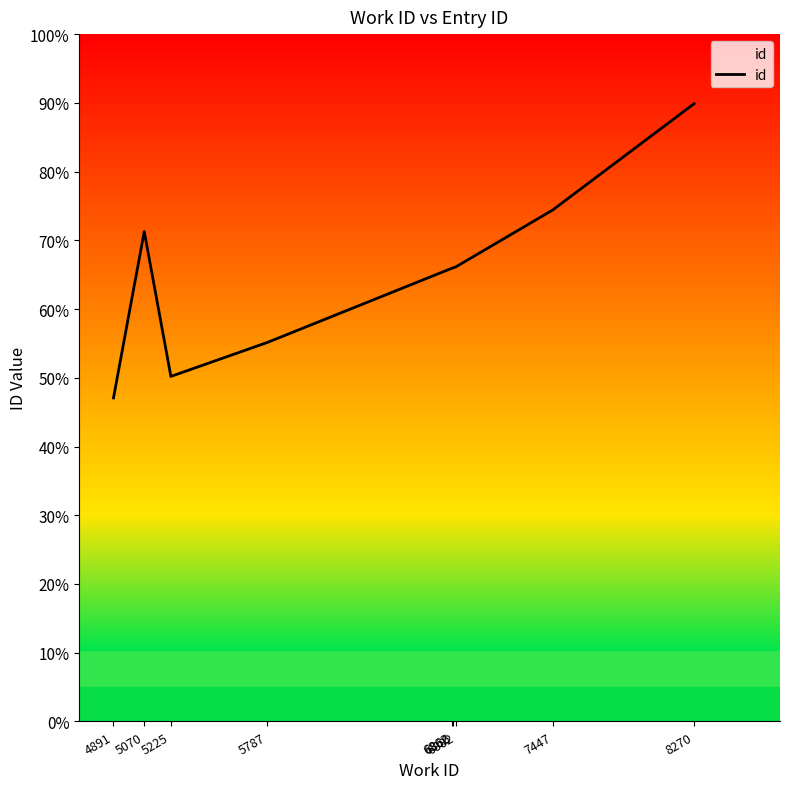

Is it true that the value at 8270 is 150.0?

False